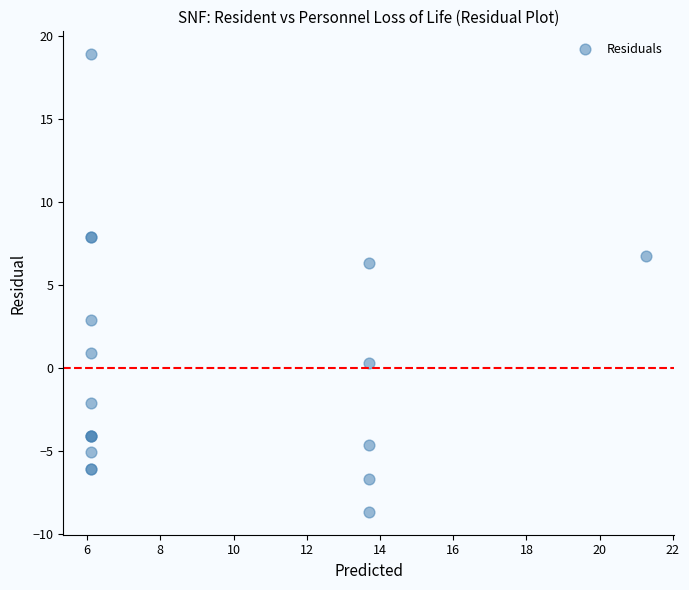

What Y value in the scatter plot is closest to 5?

6.3